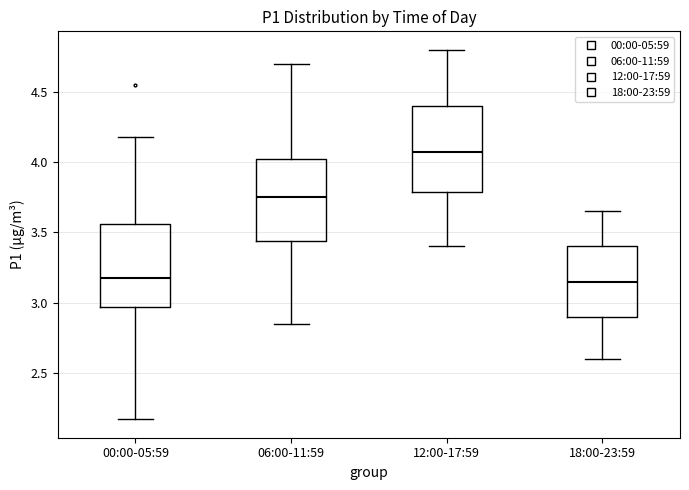

Where is the upper edge of the box for 00:00-05:59 on the y-axis? The values are not printed on the chart, so give them approximately, as read against the axis.

3.55